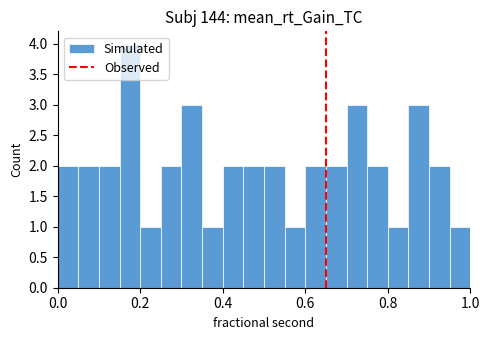

Around what value on the x-axis is the tallest bar? Give the approximate position of its centre, as read against the axis.

0.18